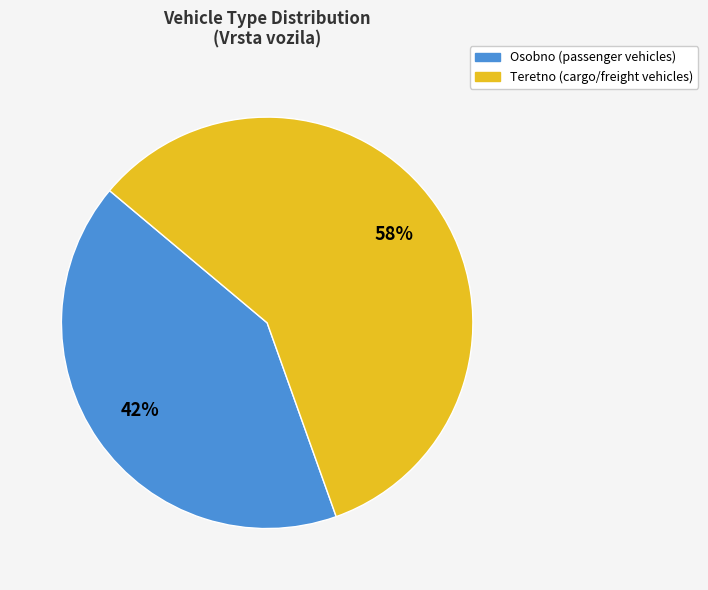

Is the sum of Teretno (cargo/freight vehicles) and Osobno (passenger vehicles) greater than half?

Yes